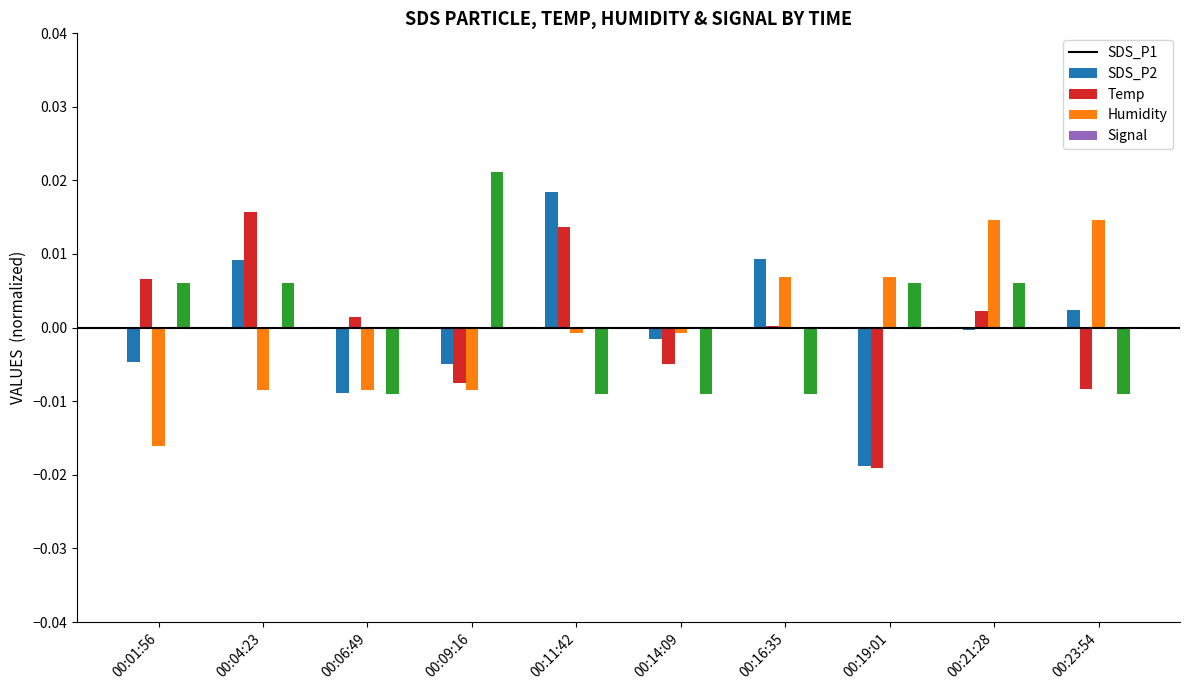

Which series has the widest spread of values?

SDS_P1